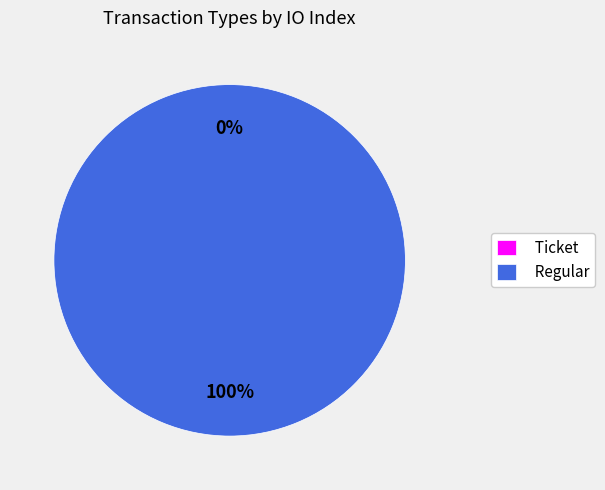

Does any single category account for the majority?

Yes